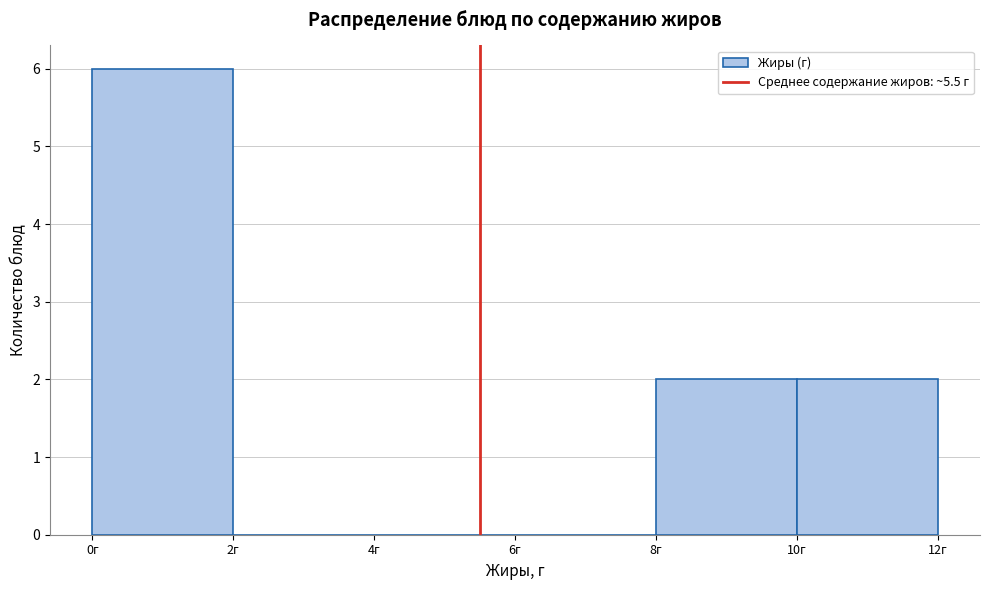

Reading left to right, transcribe this chart: for each bar, give the range it covers on the x-axis and its height. The values are not printed on the chart, so give them approximately, as read against the axis.

0 to 2: 6
2 to 4: 0
4 to 6: 0
6 to 8: 0
8 to 10: 2
10 to 12: 2